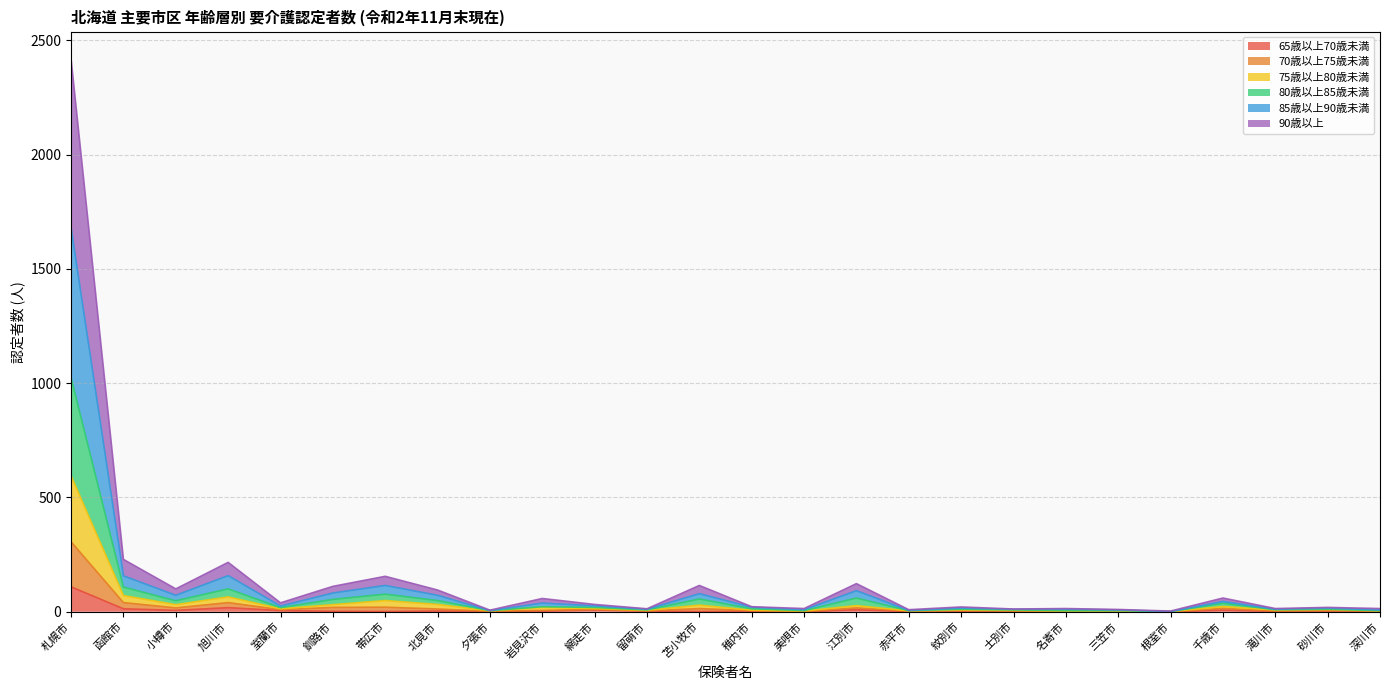

True or false: 70歳以上75歳未満 and 75歳以上80歳未満 intersect in this chart.

False